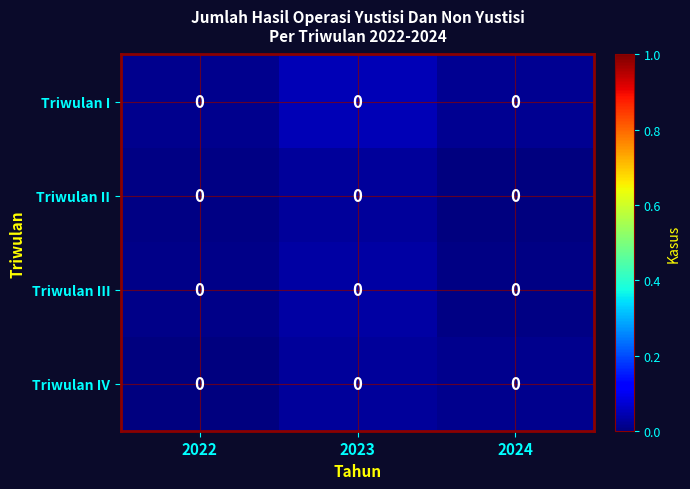

How many series are shown in this chart?

4